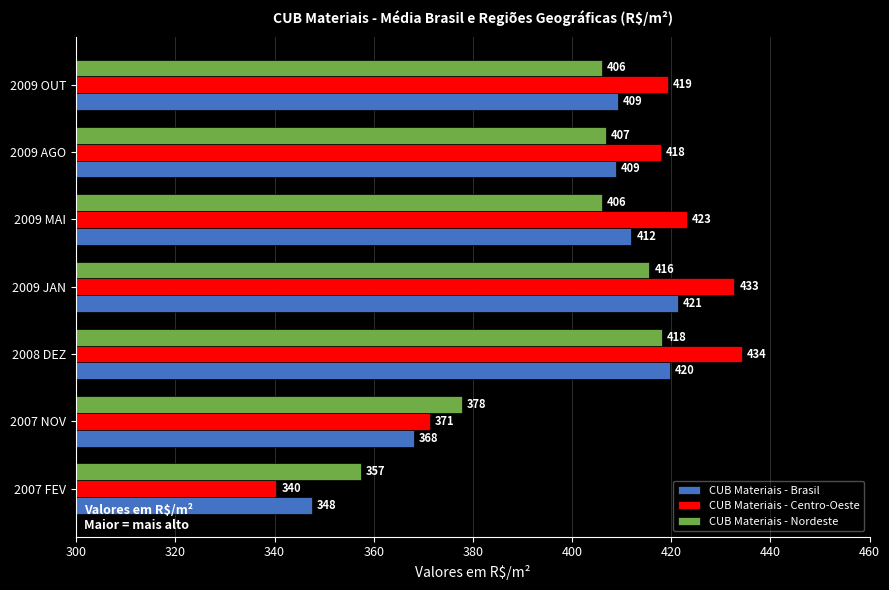

What is the greatest value displayed?

434.3